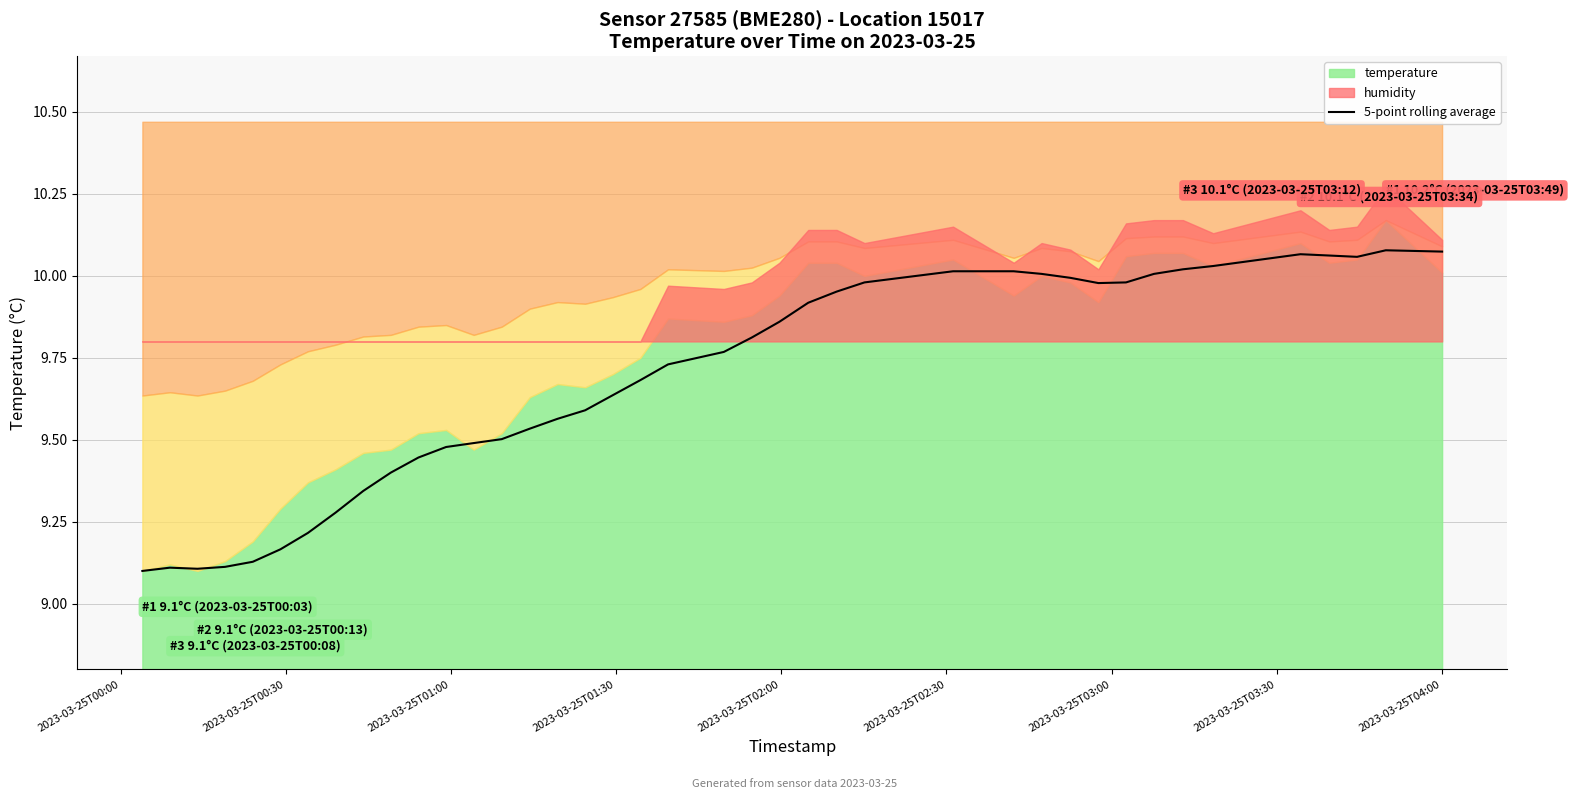

What is the average value?

9.7